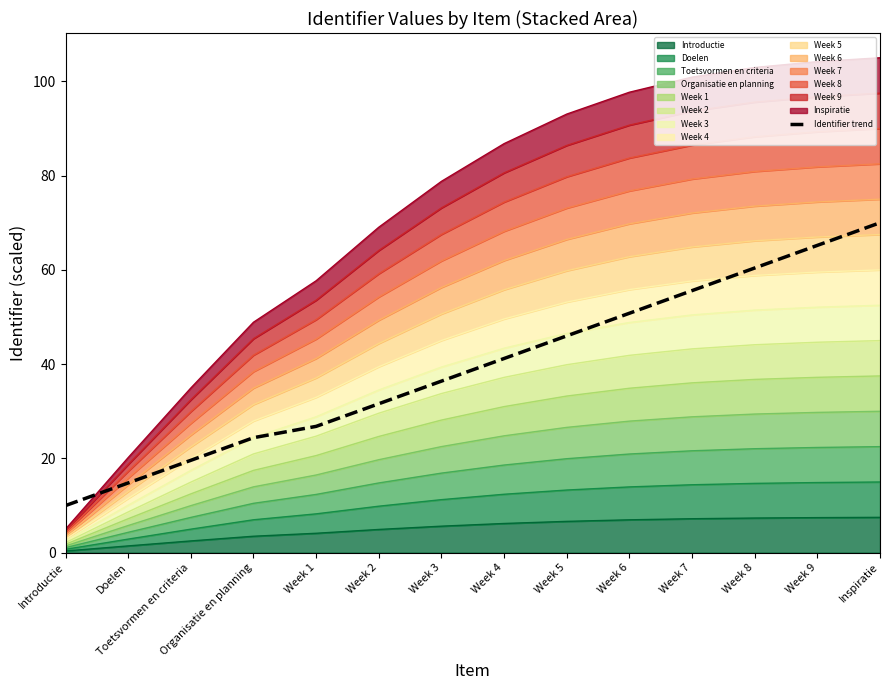

Reading left to right, list all the values displayed in this chart.

Introductie=10.0	Doelen=14.8	Toetsvormen en criteria=19.6	Organisatie en planning=24.4	Week 1=26.8	Week 2=31.6	Week 3=36.4	Week 4=41.2	Week 5=46.0	Week 6=50.8	Week 7=55.6	Week 8=60.4	Week 9=65.2	Inspiratie=70.0